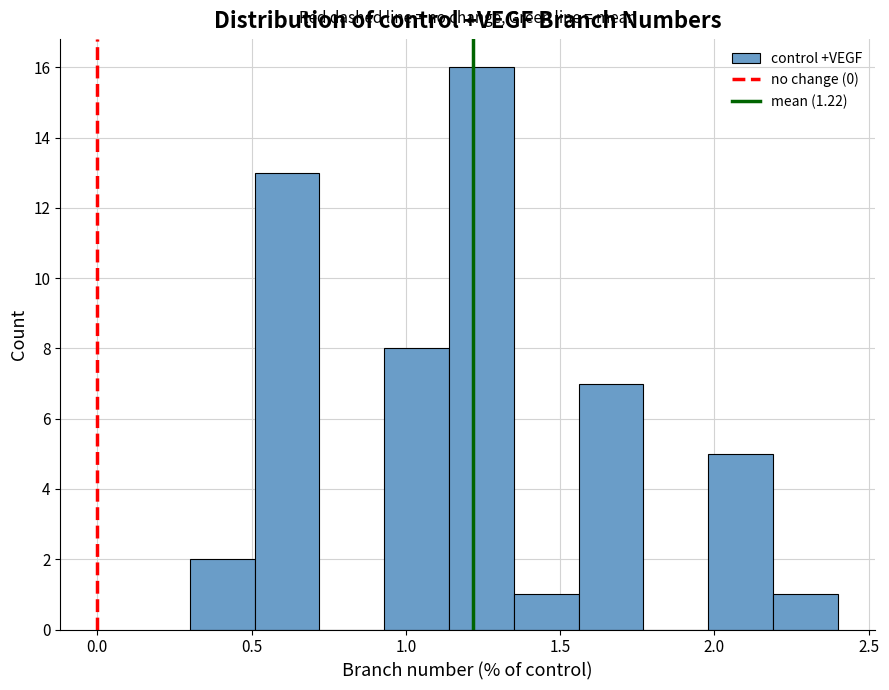

How tall is the bar that spans 1.98 to 2.19 on the x-axis? Neither the bar edges nor the heights are printed on the chart, so give them approximately, as read against the axes.

5